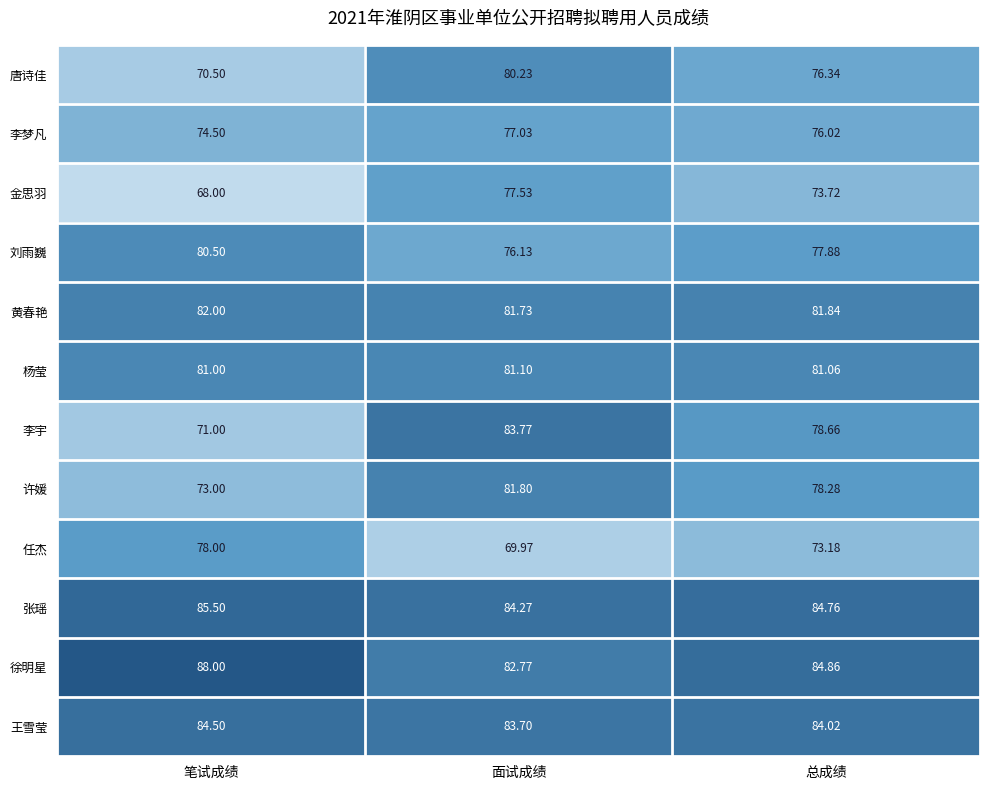

Which series has the largest range (max minus min)?

李宇